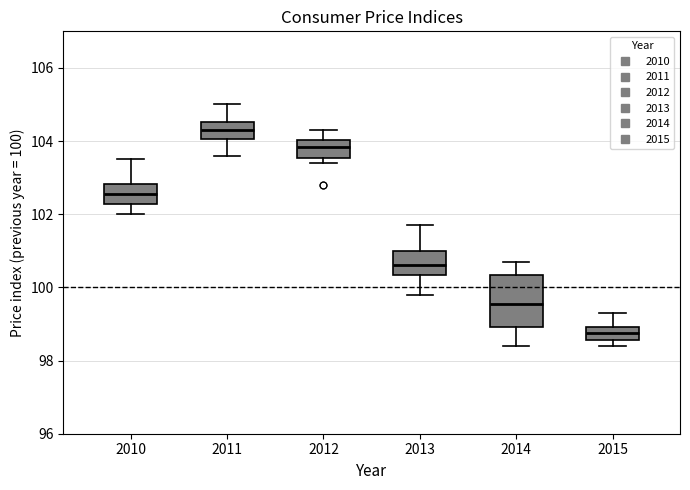

Reading left to right, transcribe this box plot: for each box, give where its median line is, the range the box spans, and where its two whiskers end, as read against the y-axis. The values are not printed on the chart, so give them approximately, as read against the axis.

2010: median 102.6, box 102.2 to 102.8, whiskers 102.0 to 103.6
2011: median 104.4, box 104.0 to 104.6, whiskers 103.6 to 105.0
2012: median 103.8, box 103.6 to 104.0, whiskers 103.4 to 104.4
2013: median 100.6, box 100.4 to 101.0, whiskers 99.8 to 101.8
2014: median 99.6, box 99.0 to 100.4, whiskers 98.4 to 100.8
2015: median 98.8, box 98.6 to 99.0, whiskers 98.4 to 99.4